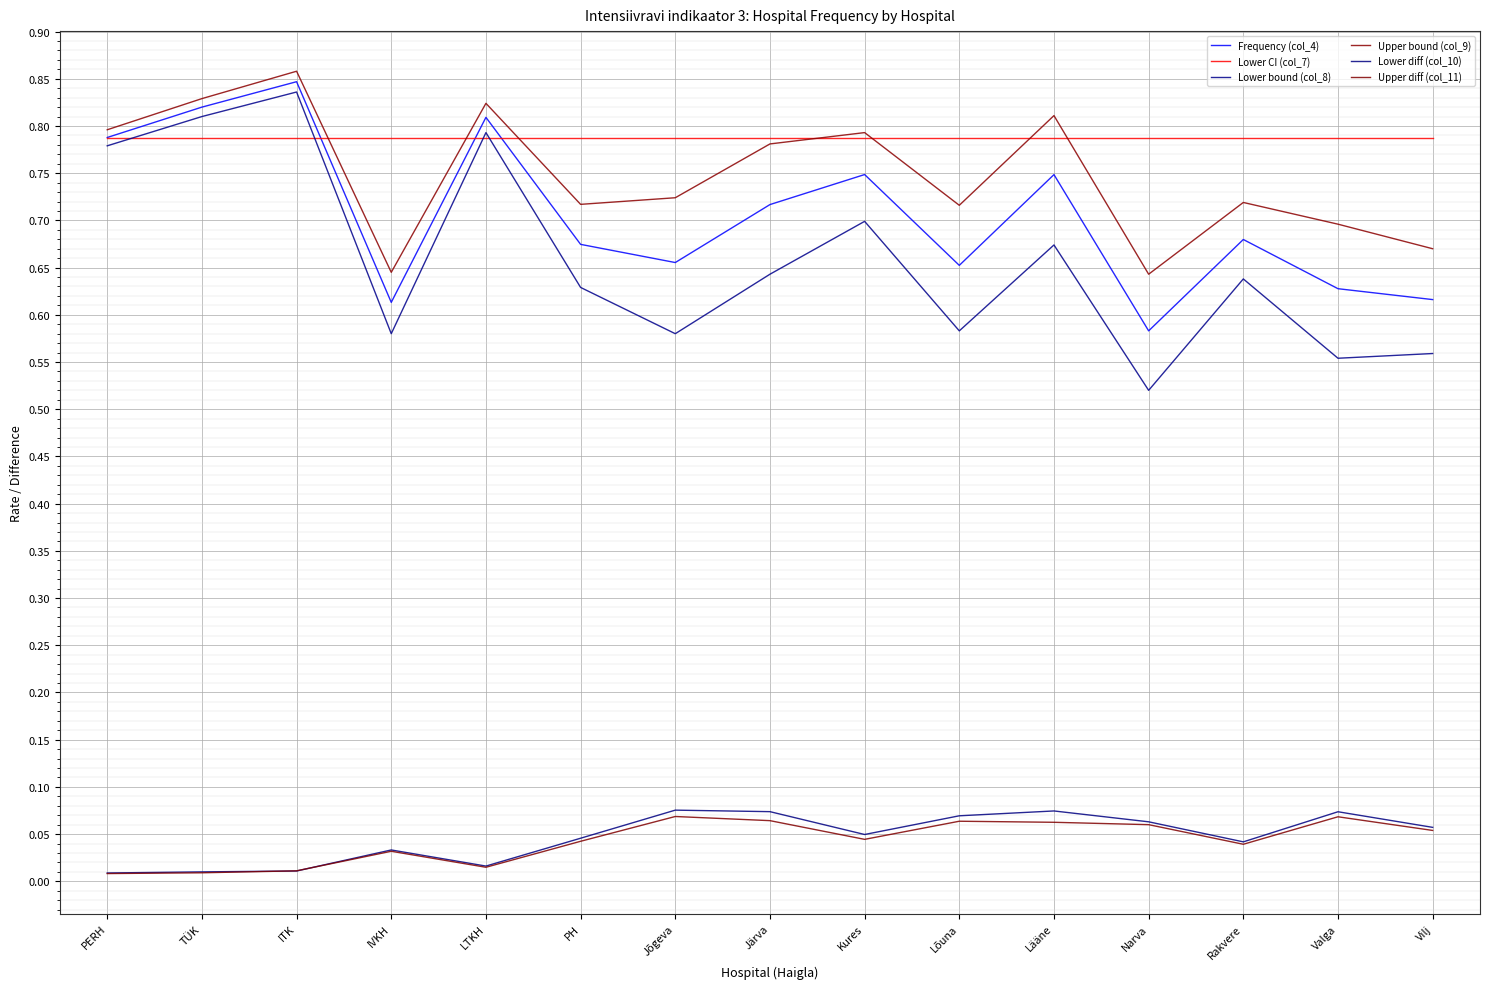

Does the chart display data point markers on the line(s)?

No